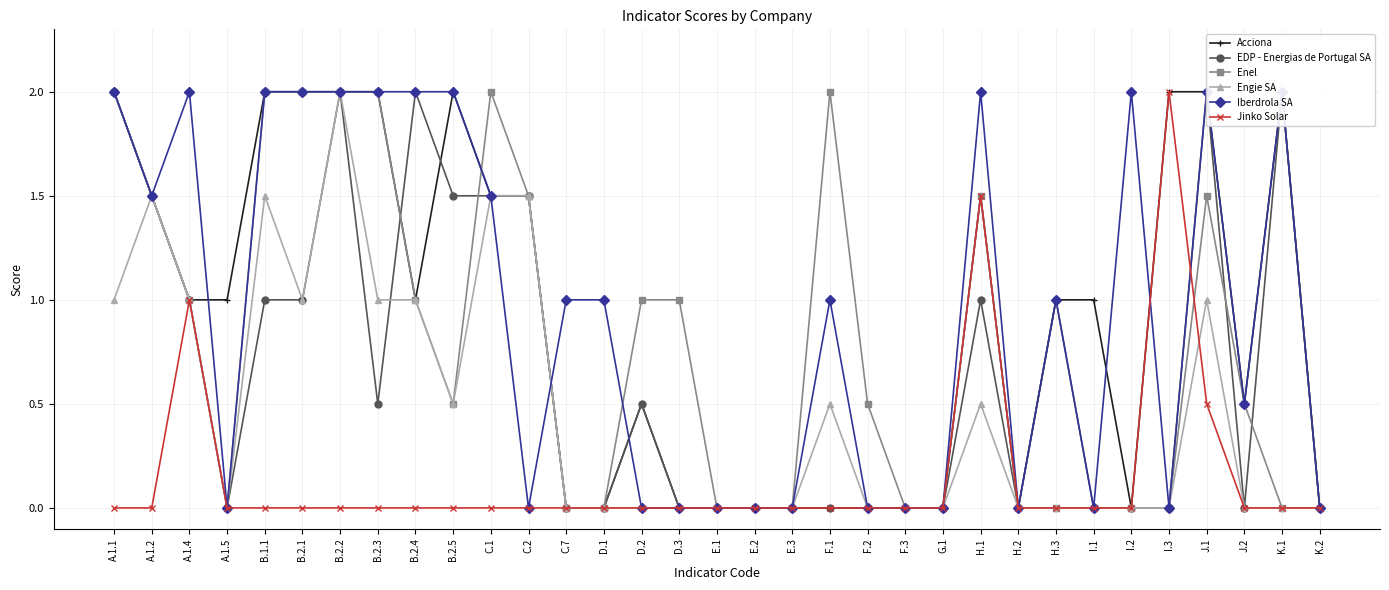

Is it true that Enel equals 1.2 at I.2?

False